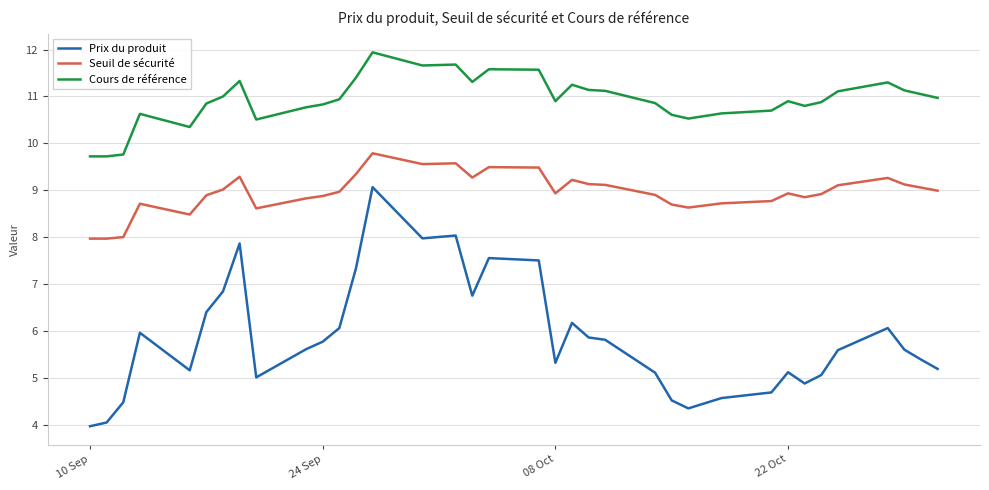

What is the greatest value displayed?

11.9